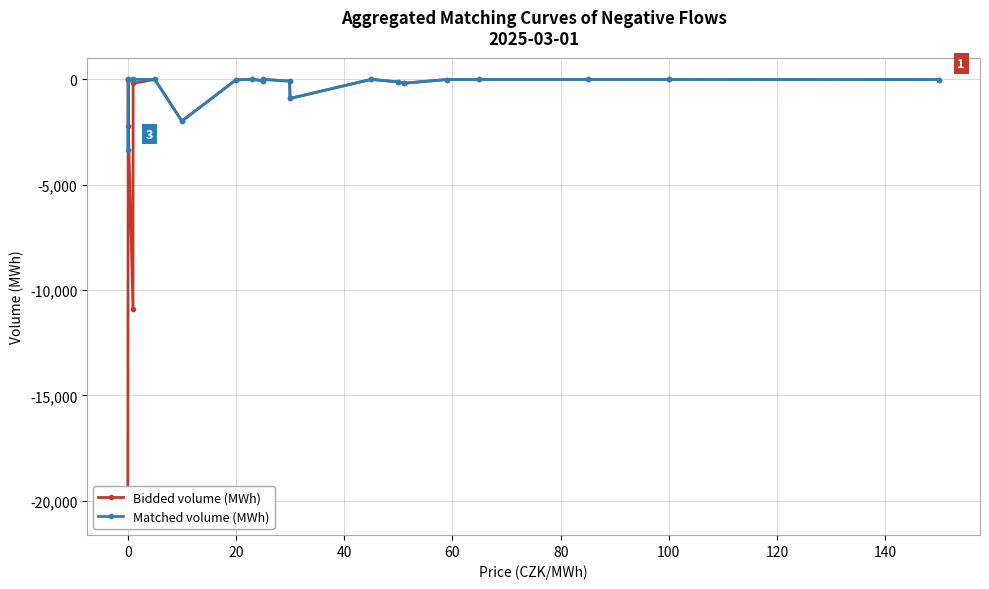

Which series has the largest range (max minus min)?

Bidded volume (MWh)